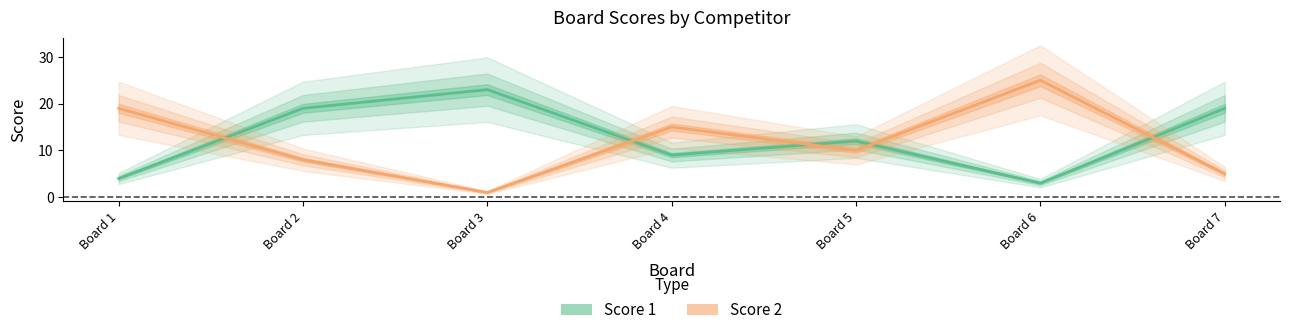

Is the value of Score 1 at Board 4 greater than the value of Score 2 at Board 6?

No